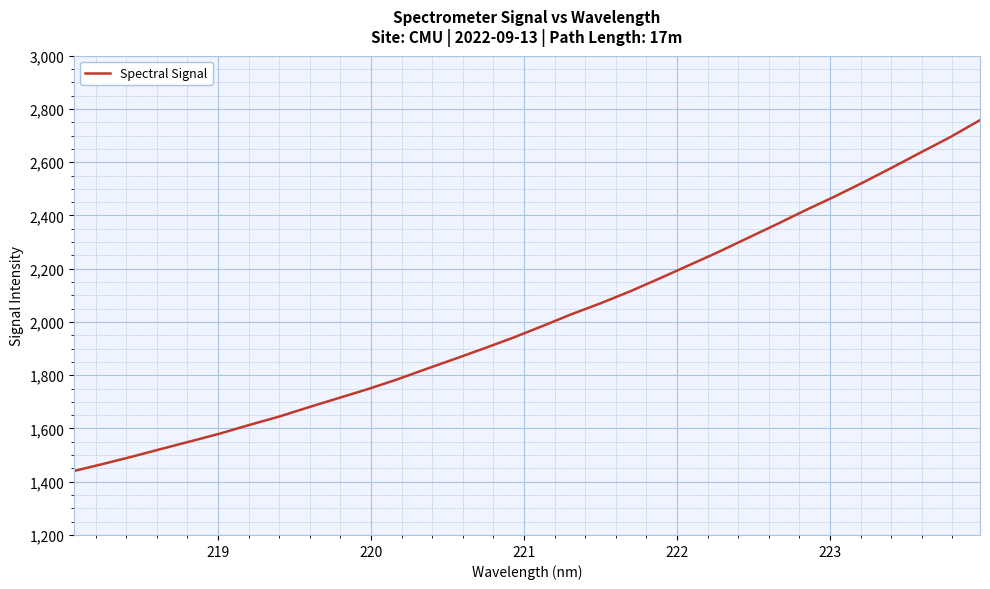

What is the greatest value displayed?

2758.1